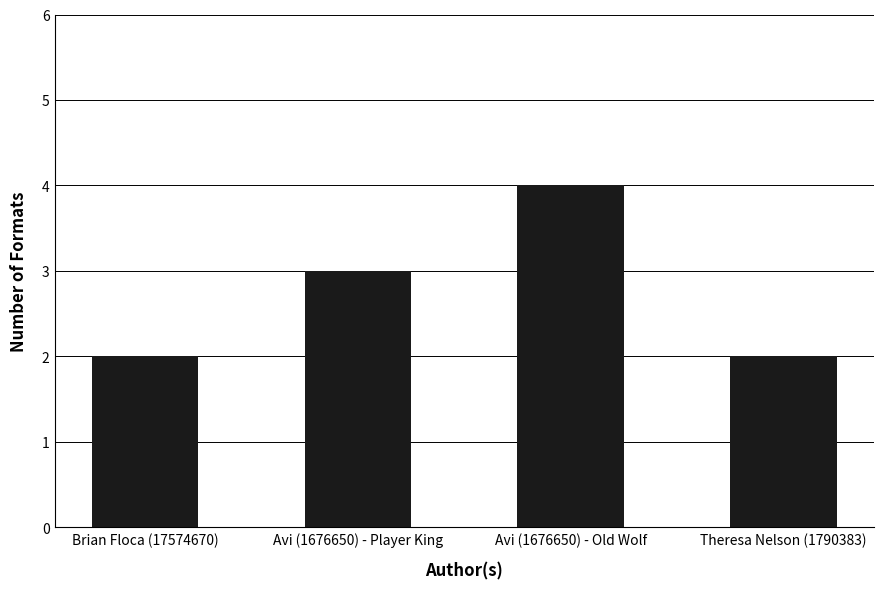

What is the sum of all values?

11